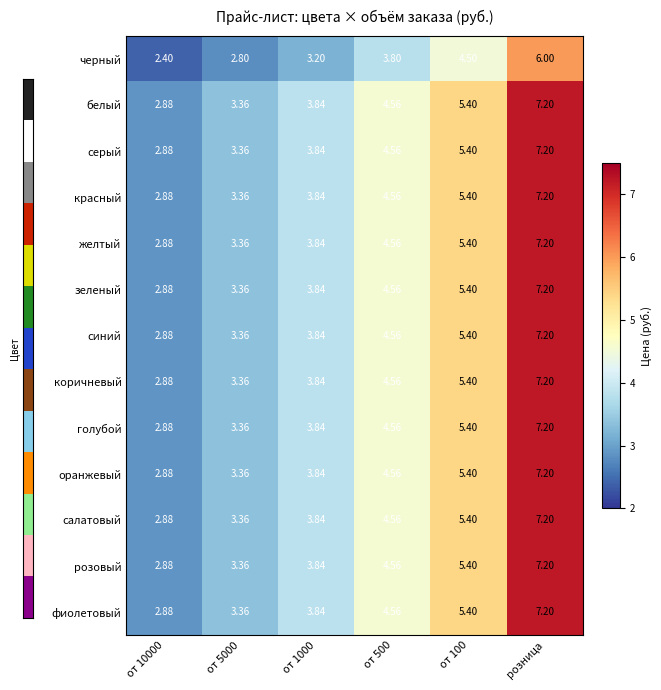

At which category is the sum across all series the highest?

розница